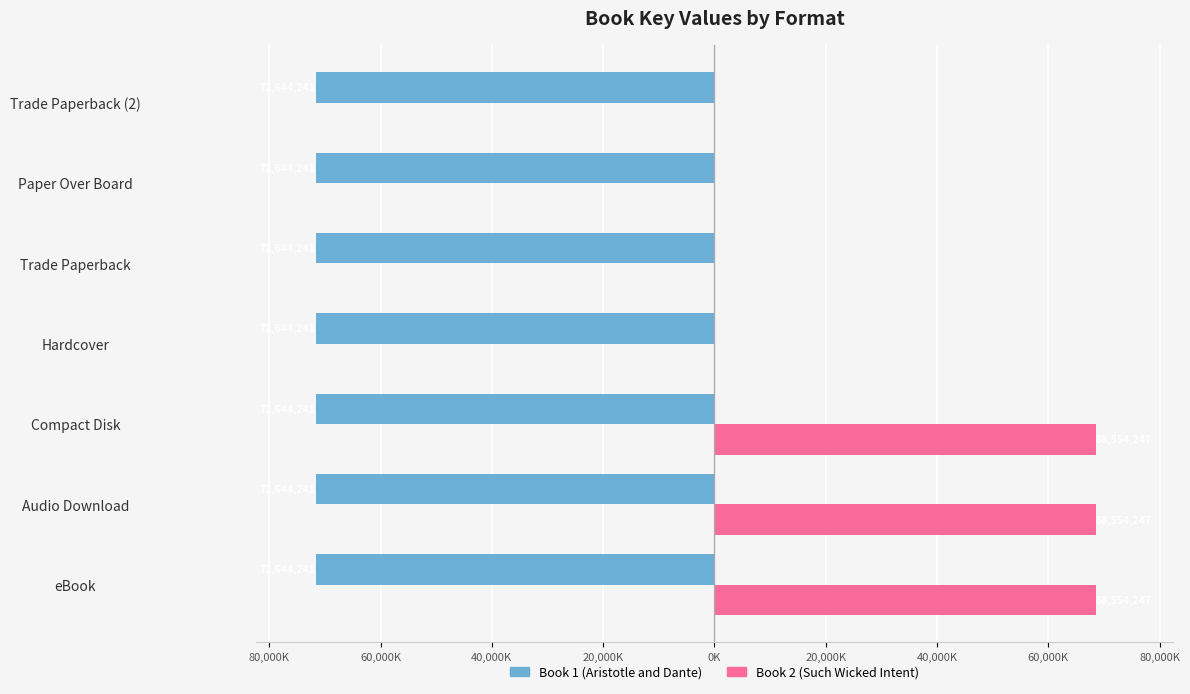

What are all the series names shown in the legend?

Book 1 (Aristotle and Dante), Book 2 (Such Wicked Intent)